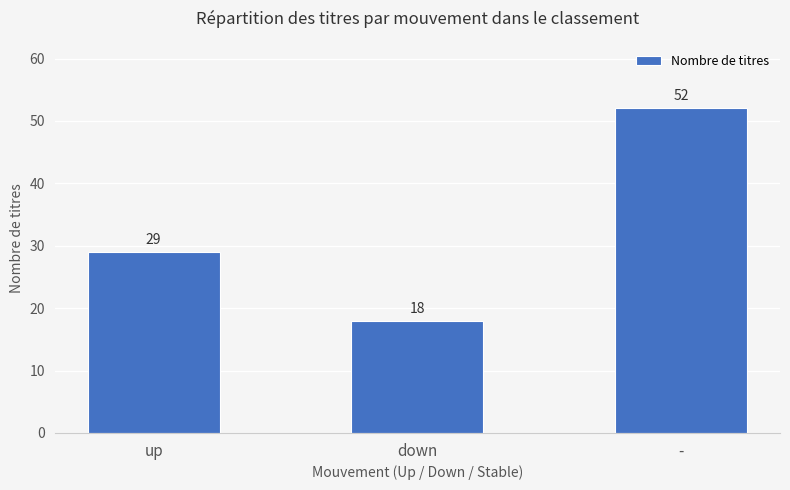

Where is the data nearest to the value 35?

up